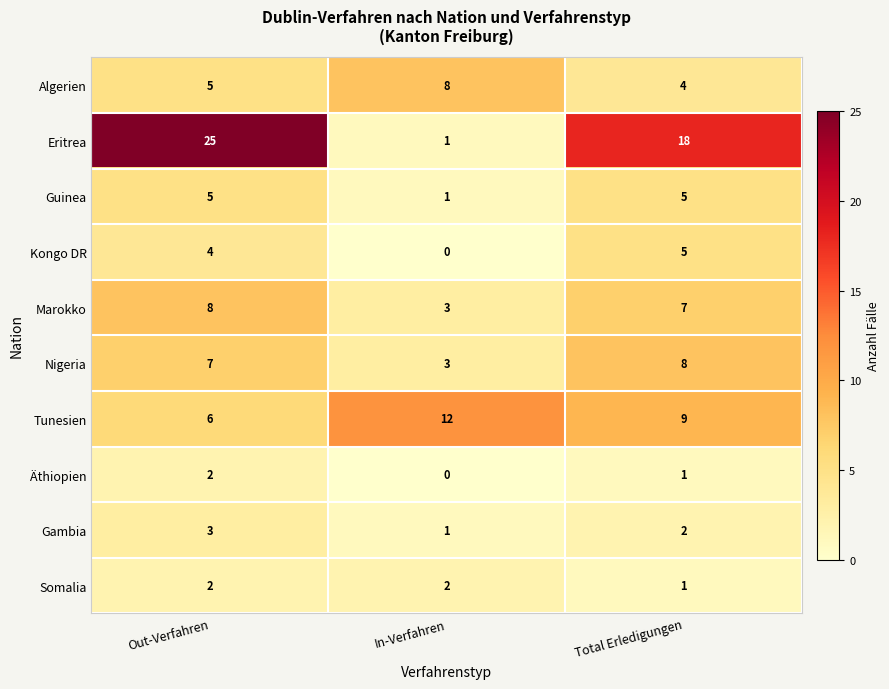

Reading left to right, transcribe all the data shown in this chart.

Algerien: 5	8	4
Eritrea: 25	1	18
Guinea: 5	1	5
Kongo DR: 4	0	5
Marokko: 8	3	7
Nigeria: 7	3	8
Tunesien: 6	12	9
Äthiopien: 2	0	1
Gambia: 3	1	2
Somalia: 2	2	1